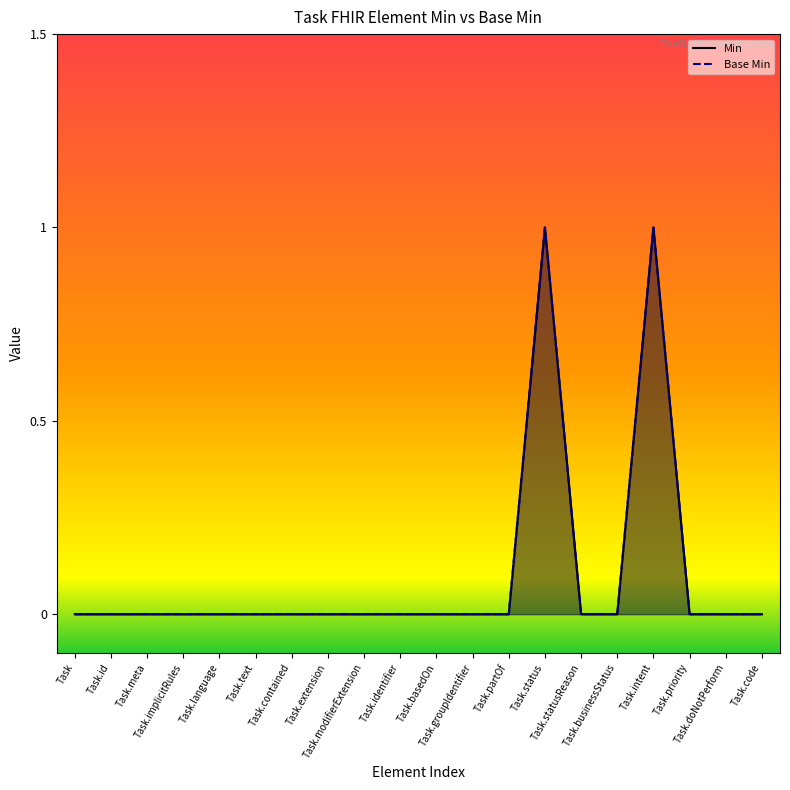

Reading left to right, transcribe all the data shown in this chart.

Min: Task=0	Task.id=0	Task.meta=0	Task.implicitRules=0	Task.language=0	Task.text=0	Task.contained=0	Task.extension=0	Task.modifierExtension=0	Task.identifier=0	Task.basedOn=0	Task.groupIdentifier=0	Task.partOf=0	Task.status=1	Task.statusReason=0	Task.businessStatus=0	Task.intent=1	Task.priority=0	Task.doNotPerform=0	Task.code=0
Base Min: Task=0	Task.id=0	Task.meta=0	Task.implicitRules=0	Task.language=0	Task.text=0	Task.contained=0	Task.extension=0	Task.modifierExtension=0	Task.identifier=0	Task.basedOn=0	Task.groupIdentifier=0	Task.partOf=0	Task.status=1	Task.statusReason=0	Task.businessStatus=0	Task.intent=1	Task.priority=0	Task.doNotPerform=0	Task.code=0